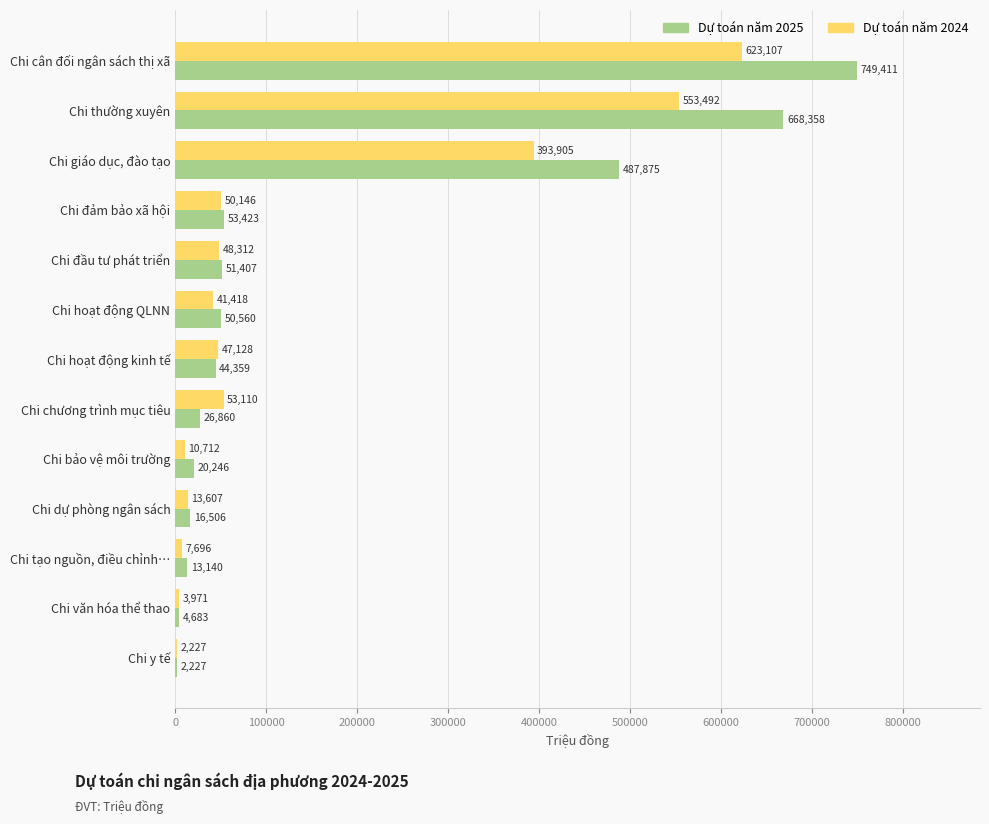

What is the greatest value displayed?

749411